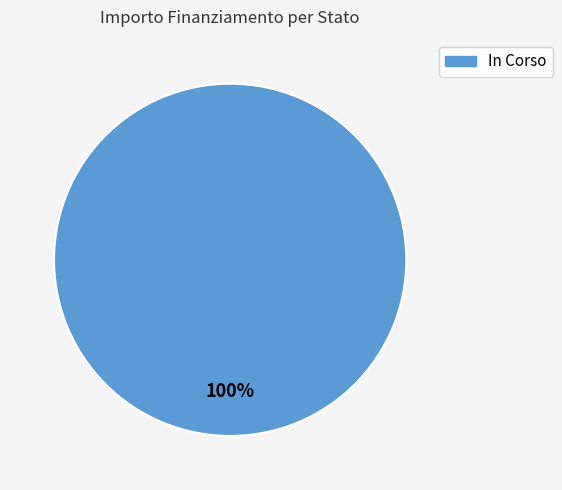

Does any single category account for the majority?

Yes